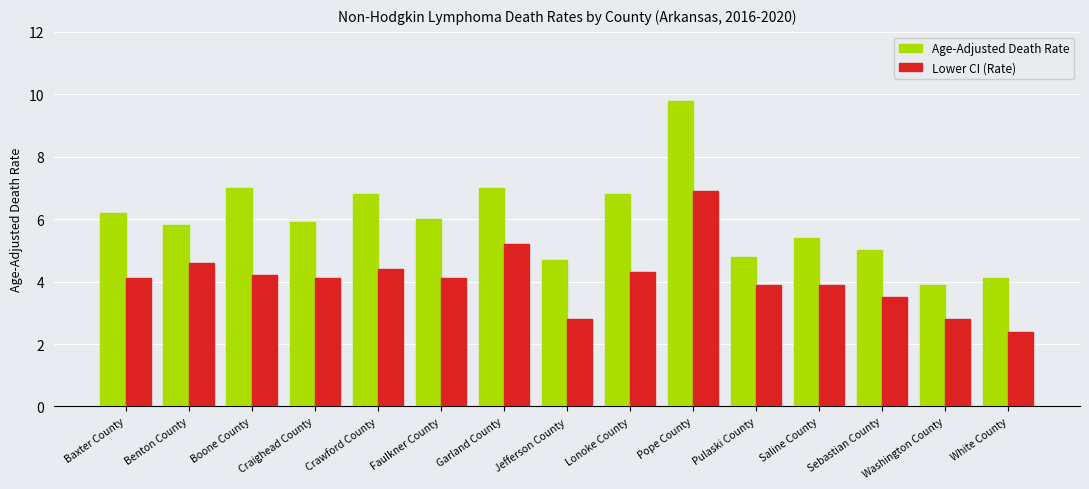

What is the value of the Lower CI (Rate) bar at the 9th from the left?

4.3